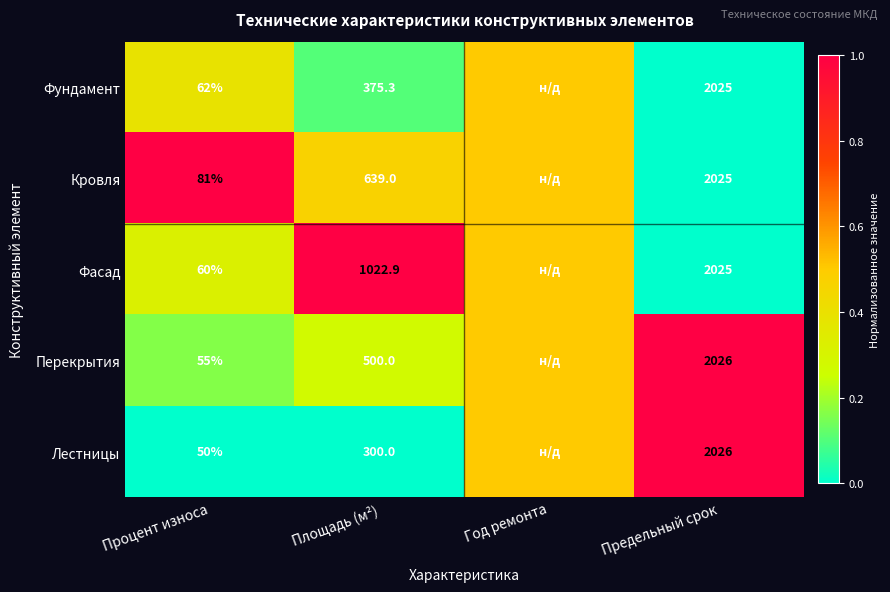

What is the spread (max minus min) of values at Процент износа?

31.0